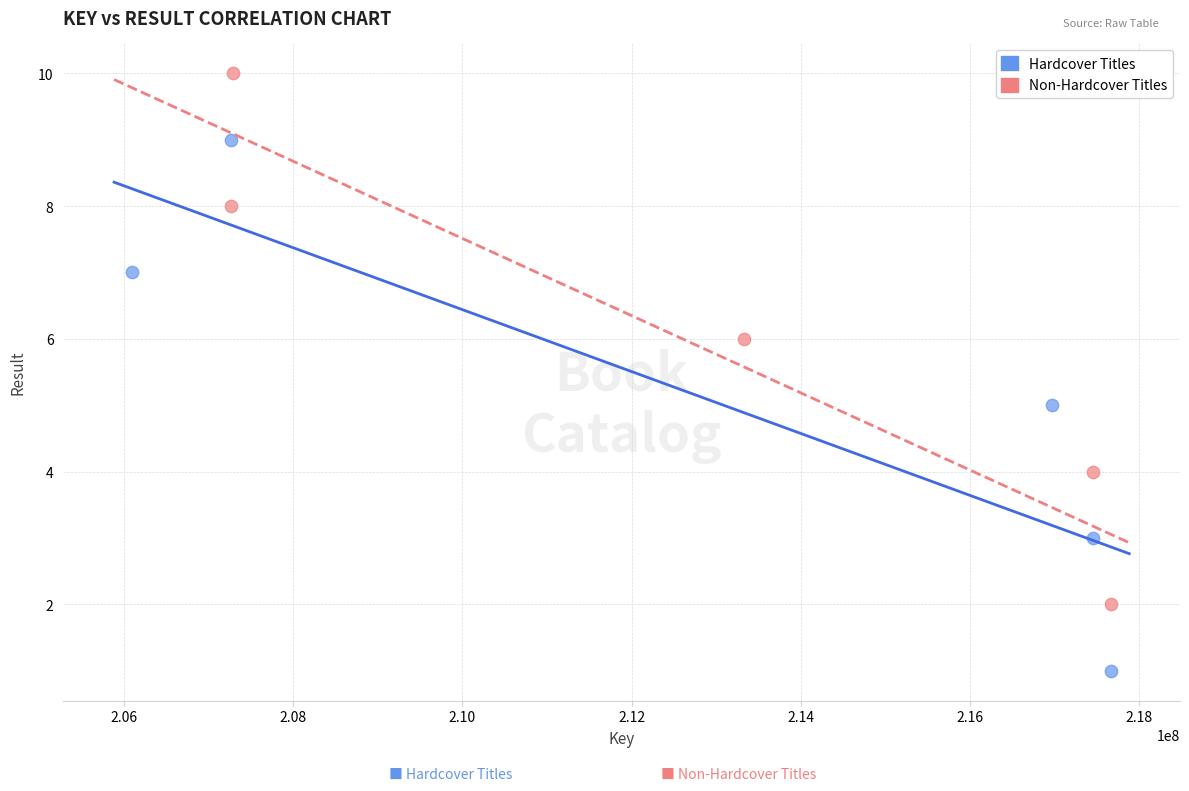

Which series reaches the maximum Y coordinate?

Non-Hardcover Titles